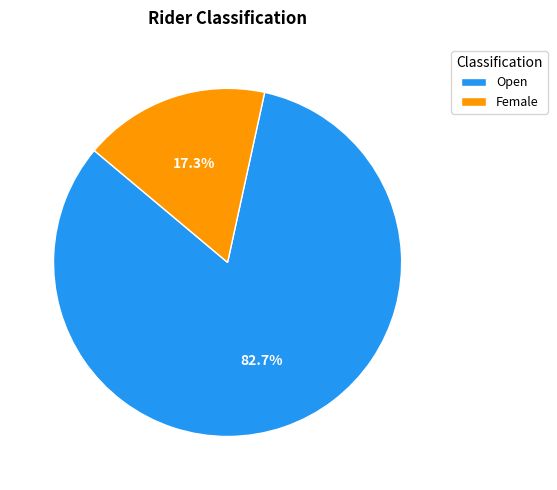

What is the ratio of the value at Female to the value at Open?

0.2